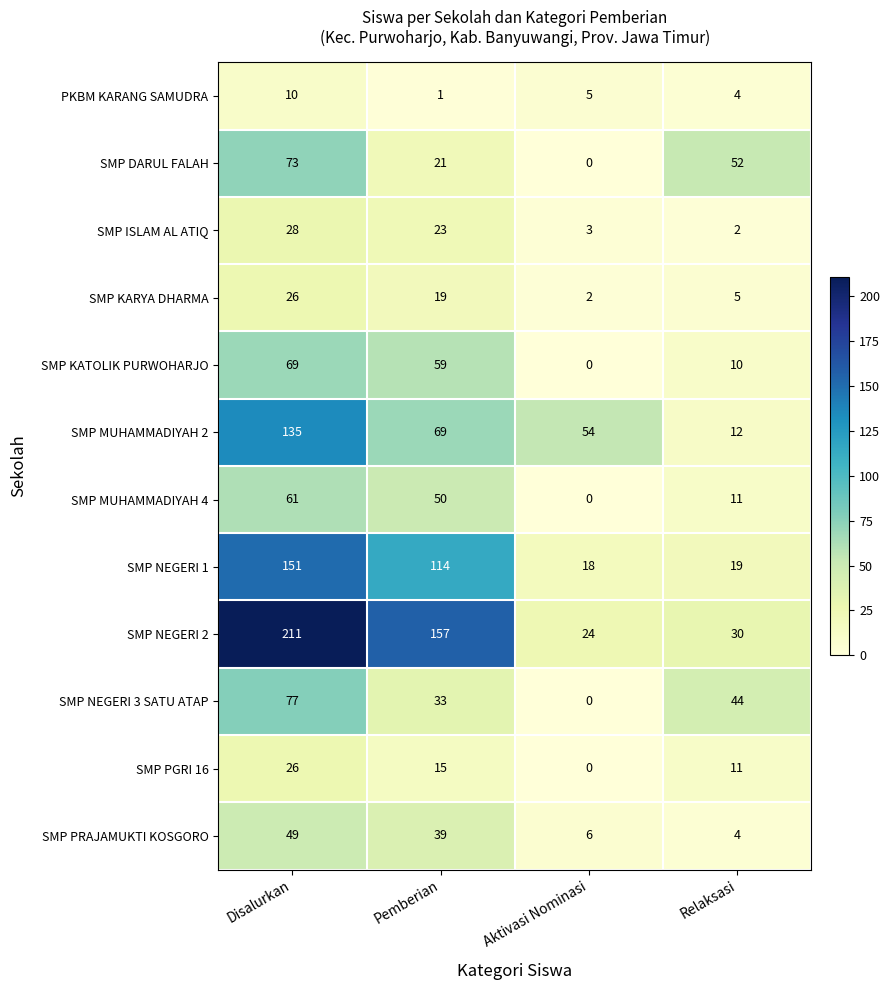

At which category is the sum across all series the highest?

Disalurkan